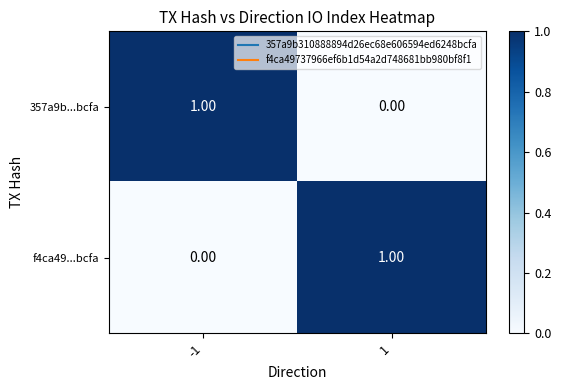

Rank the categories by 357a9b...bcfa value from lowest to highest.

1, -1